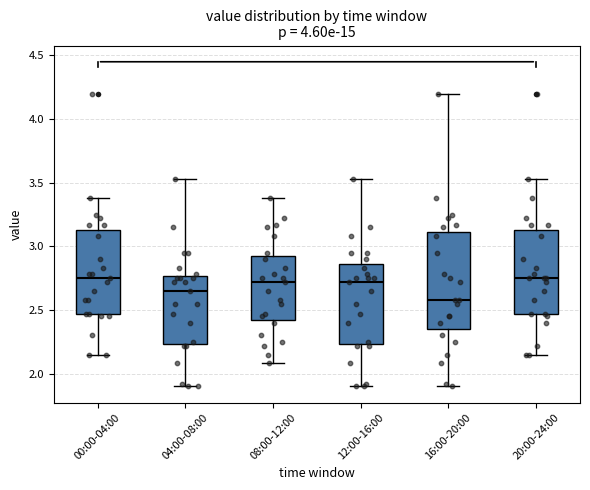

Reading left to right, transcribe this box plot: for each box, give where its median line is, the range the box spans, and where its two whiskers end, as read against the y-axis. The values are not printed on the chart, so give them approximately, as read against the axis.

00:00-04:00: median 2.75, box 2.45 to 3.15, whiskers 2.15 to 3.40
04:00-08:00: median 2.65, box 2.25 to 2.75, whiskers 1.90 to 3.55
08:00-12:00: median 2.70, box 2.45 to 2.95, whiskers 2.10 to 3.40
12:00-16:00: median 2.70, box 2.25 to 2.85, whiskers 1.90 to 3.55
16:00-20:00: median 2.60, box 2.35 to 3.10, whiskers 1.90 to 4.20
20:00-24:00: median 2.75, box 2.45 to 3.15, whiskers 2.15 to 3.55